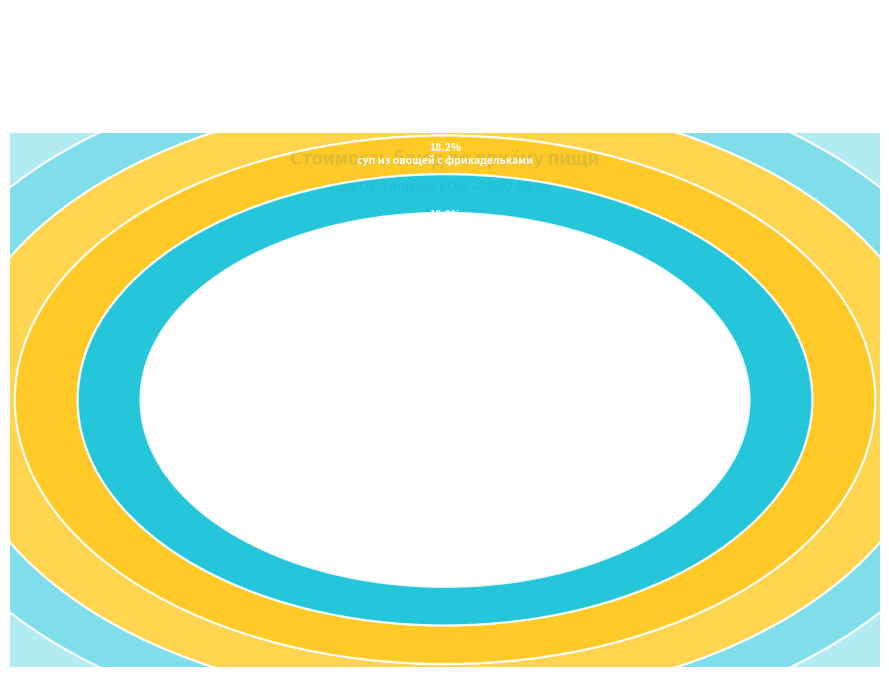

To the nearest percent, what is the difference between the largest and smallest slice percentages?

25%